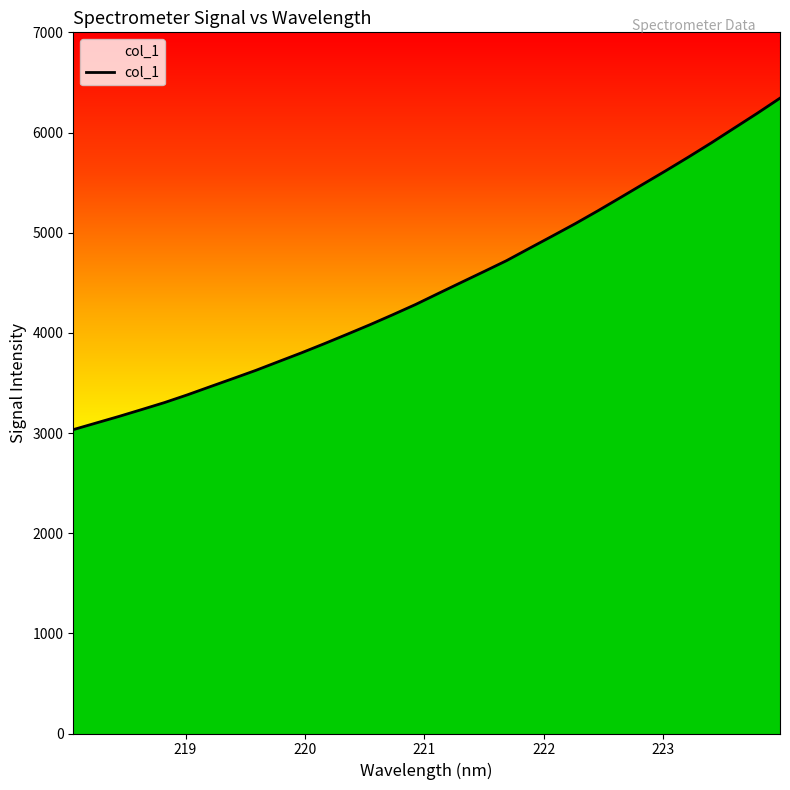

What is the difference between the maximum and minimum values?

3309.2